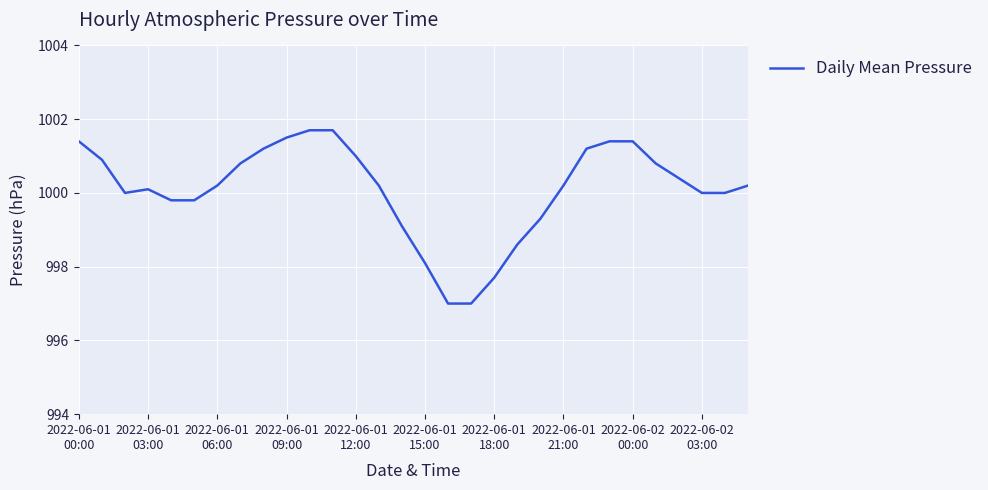

What is the difference between the maximum and second lowest values?

4.7